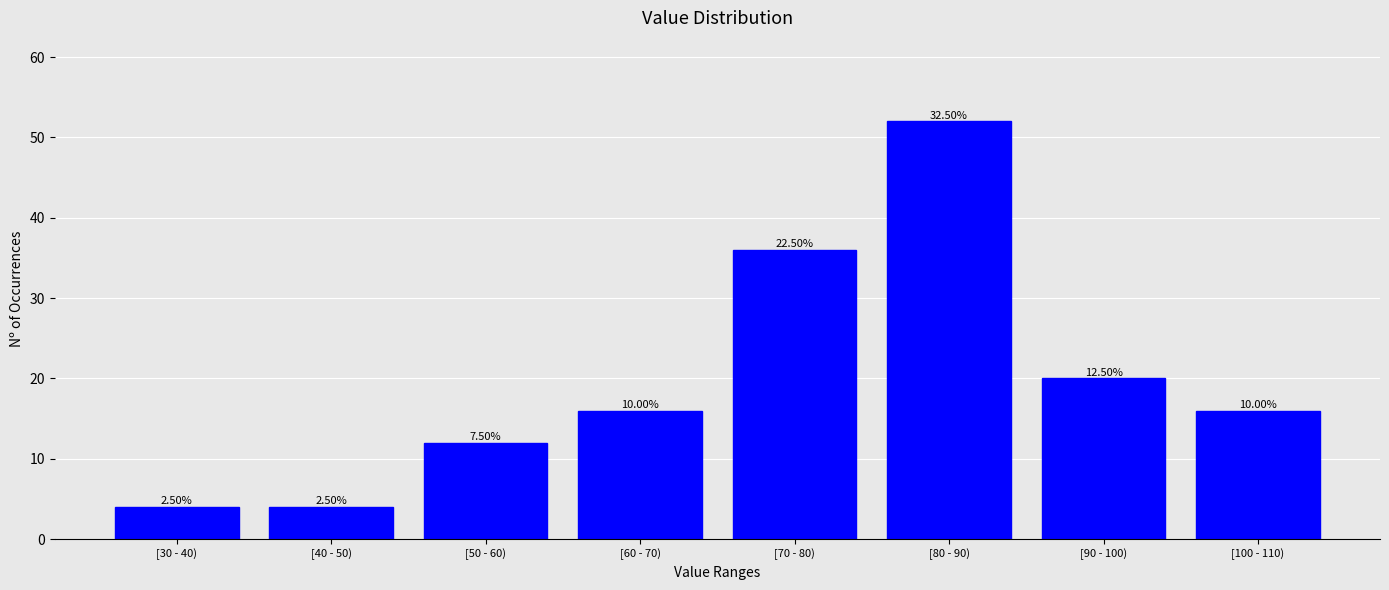

Does the chart contain any negative values?

No